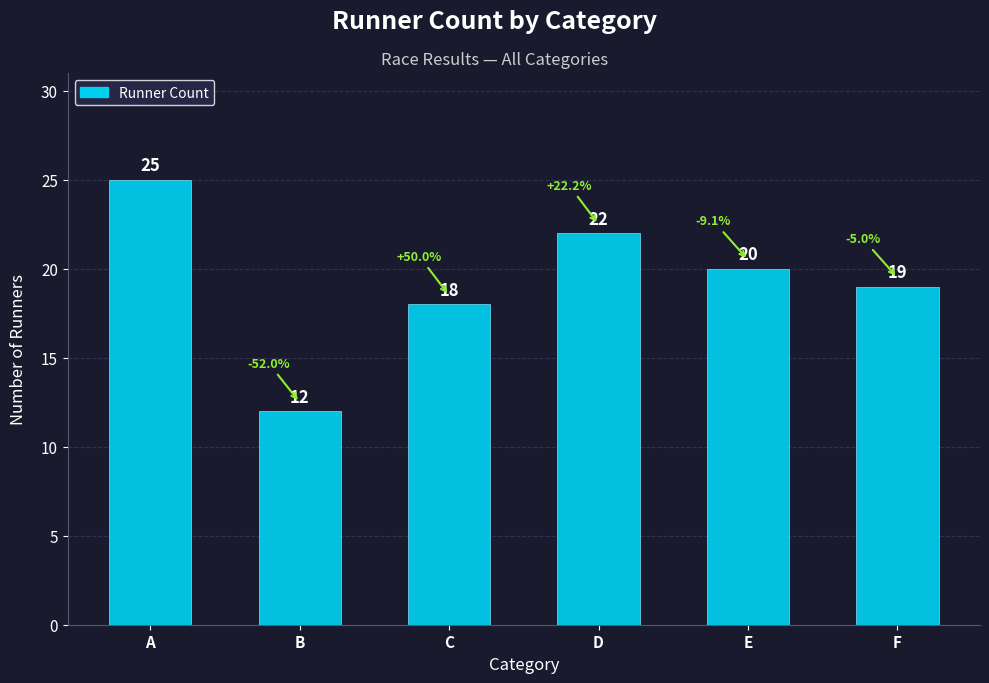

The chart shows a value of 5 at E. True or false?

False